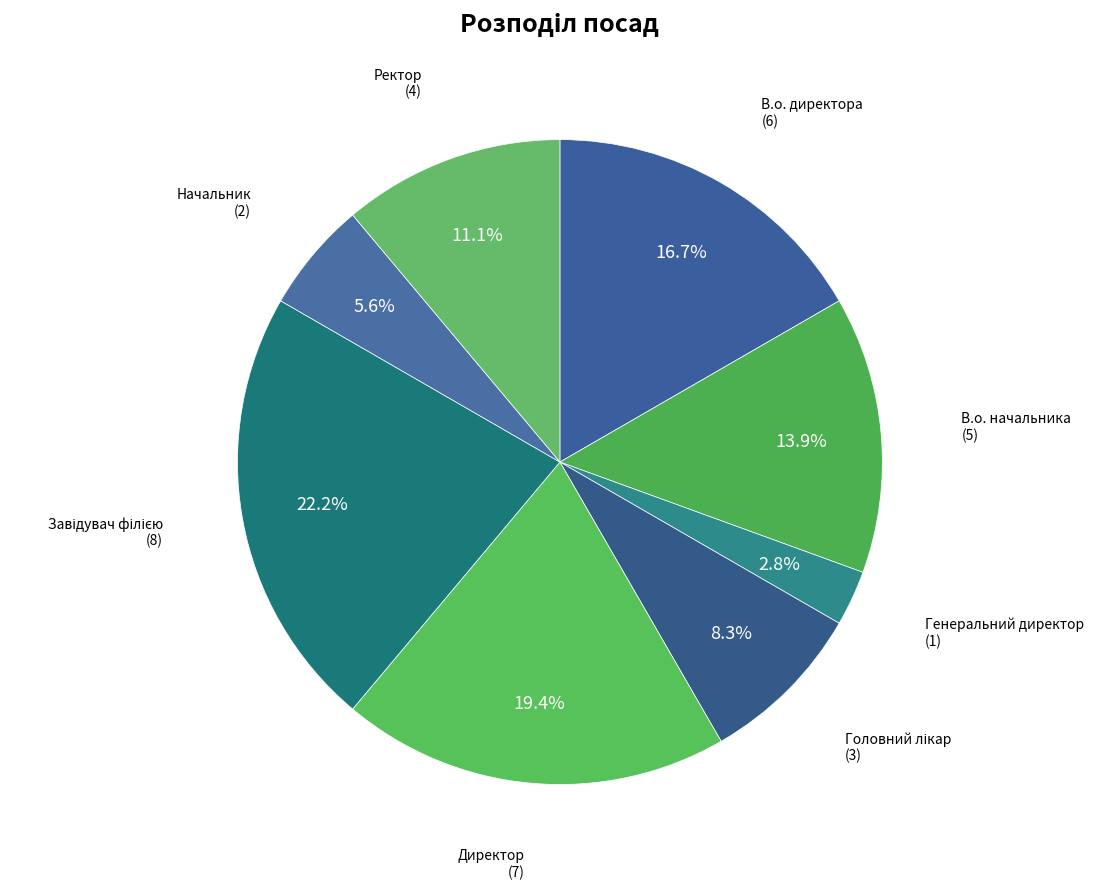

Combined, what portion of the pie is Начальник and Ректор?

16.7%